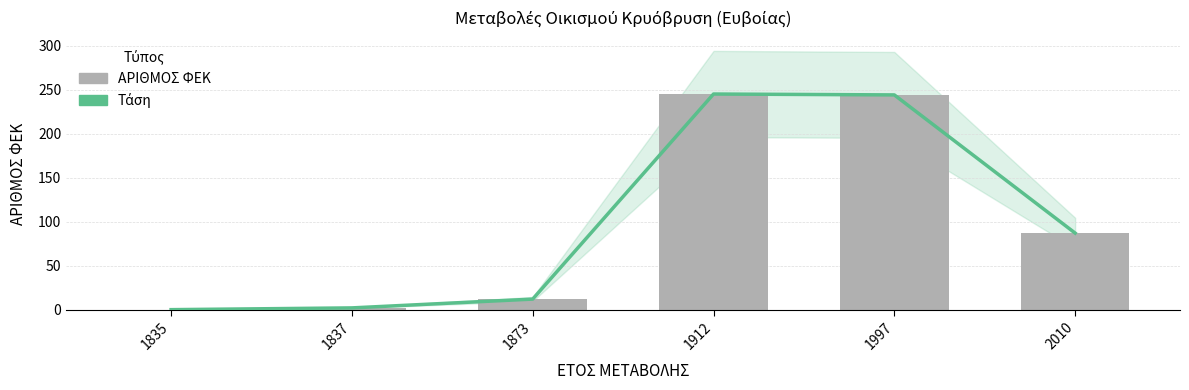

How many groups of bars are there?

6